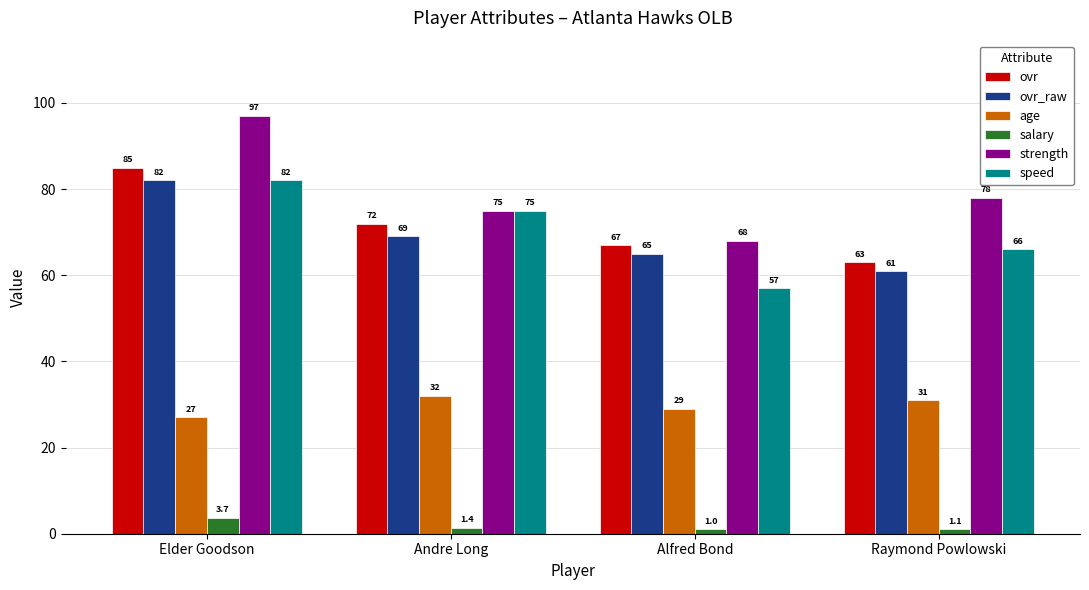

The age series shows 19.6 at Andre Long. True or false?

False